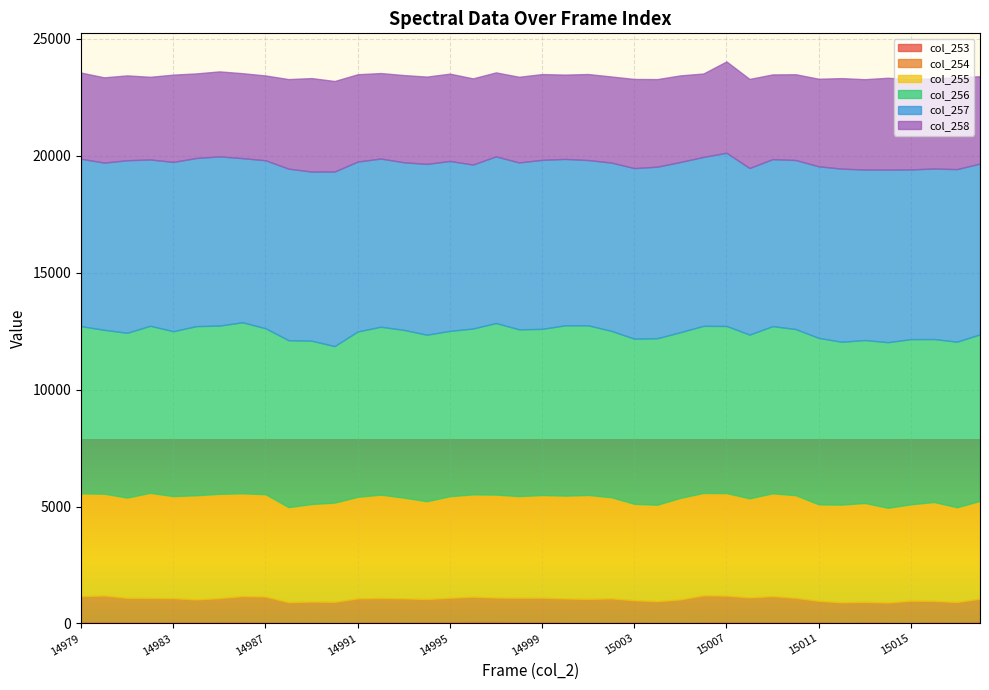

True or false: col_254 and col_257 cross at least once.

False